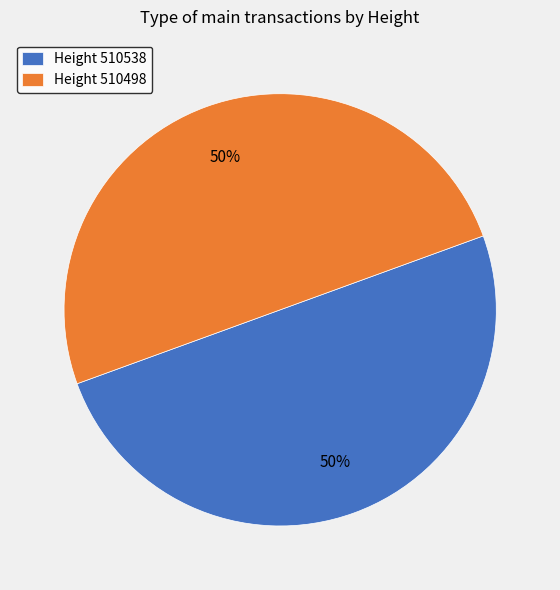

Is it true that Height 510498 is 56% of the pie?

False